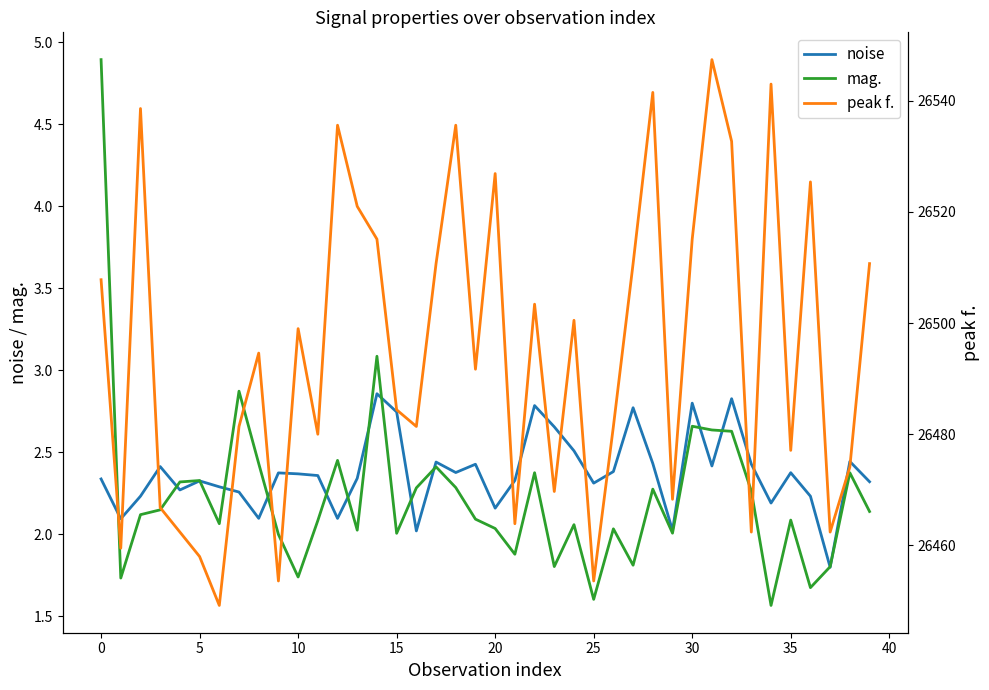

The value of mag. at 0 is 2.5. True or false?

False